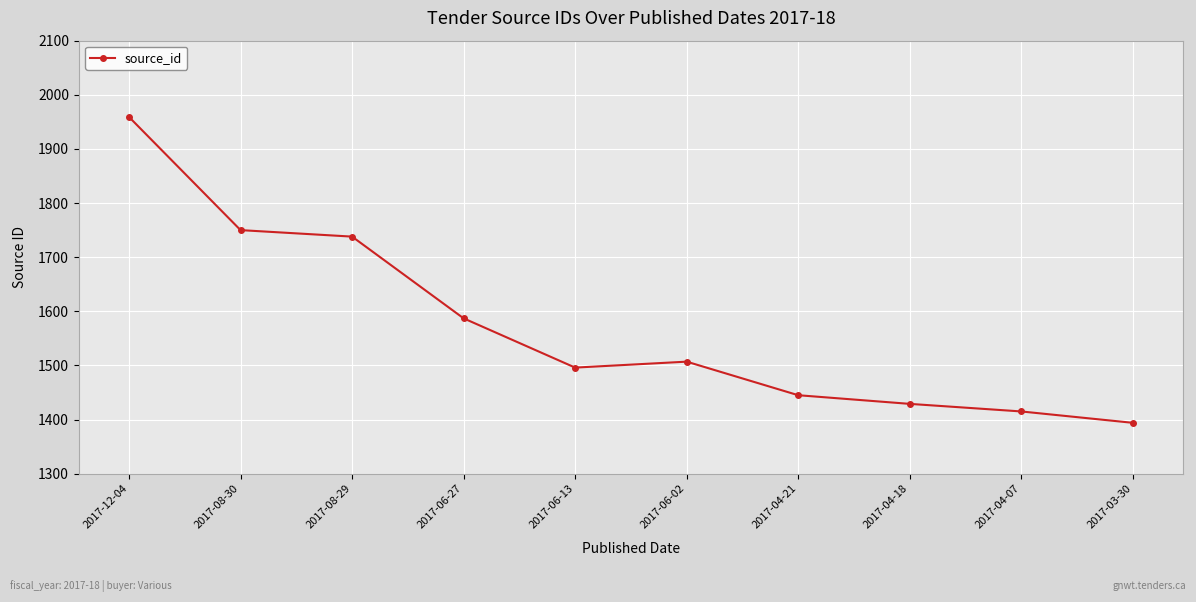

Reading left to right, list all the values displayed in this chart.

1959	1750	1738	1587	1496	1507	1445	1429	1415	1394